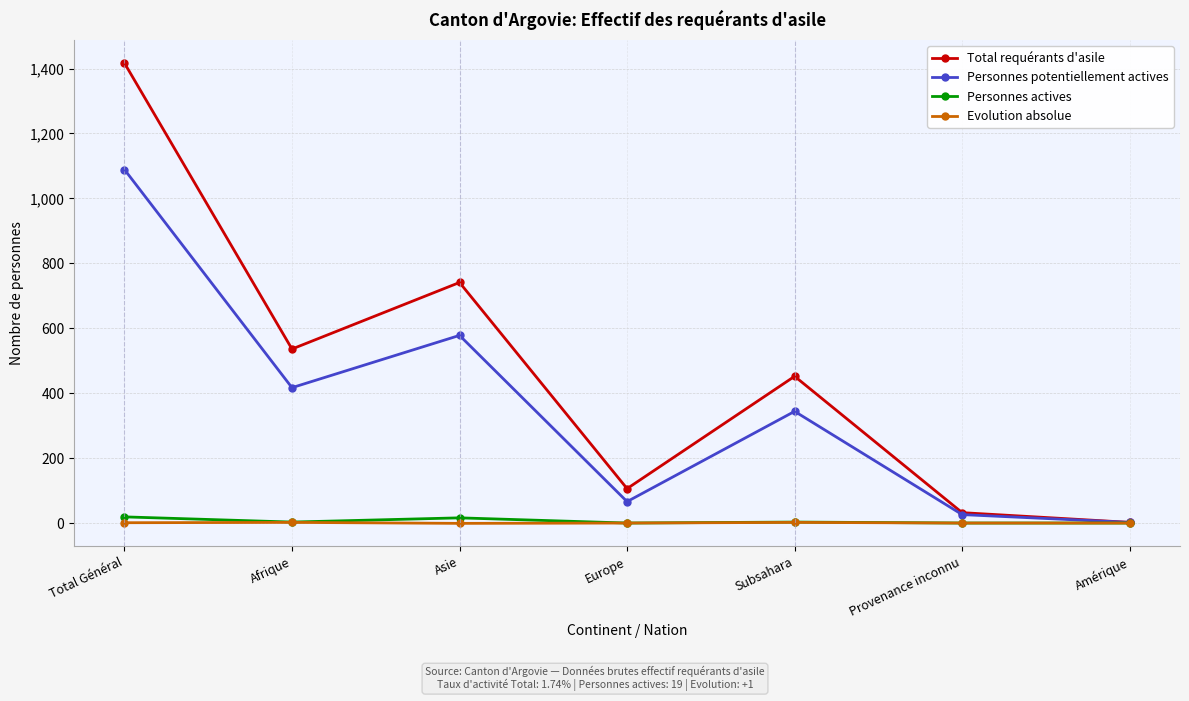

How many lines are shown in the chart?

4